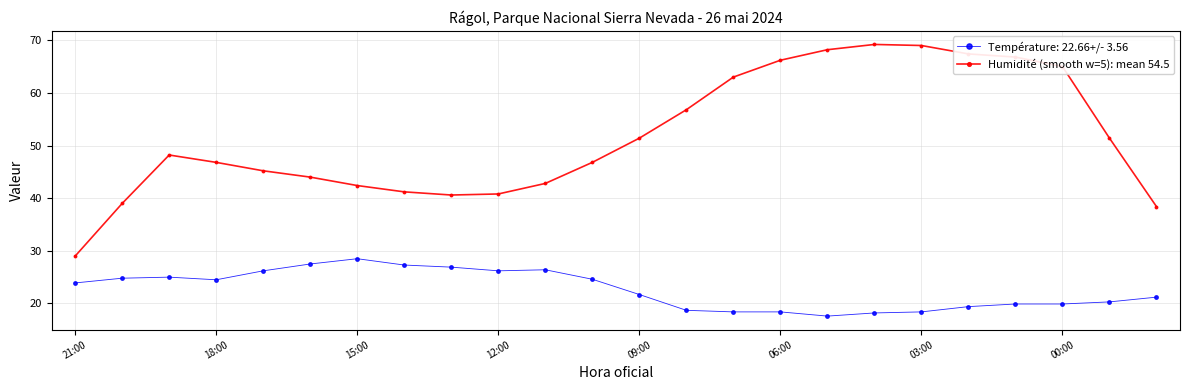

What is the sum of all Température: 22.66+/- 3.56 values?

543.9